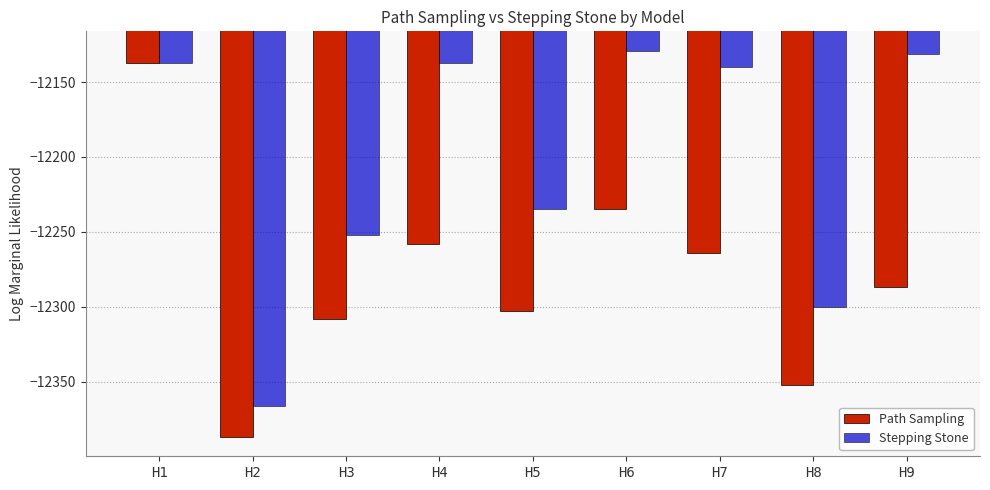

How many categories are shown in the chart?

9